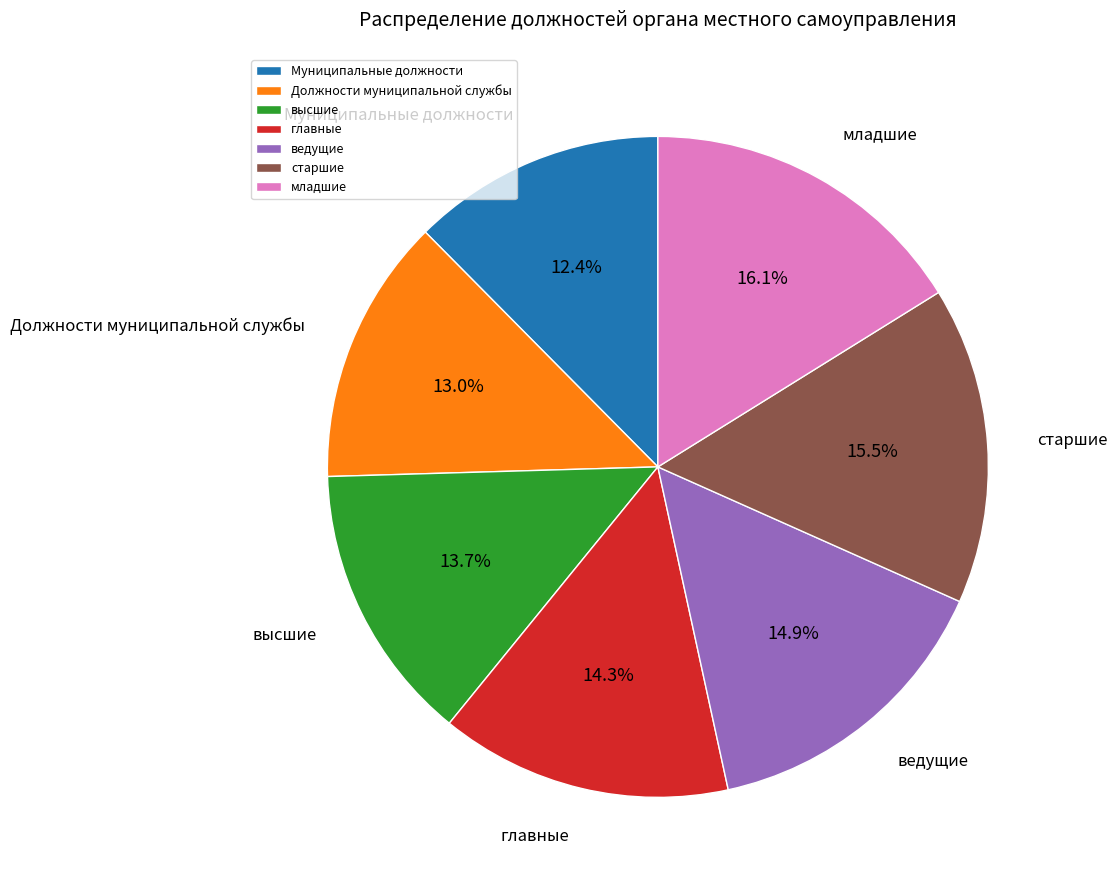

What is the total percentage of высшие and Должности муниципальной службы?

26.7%